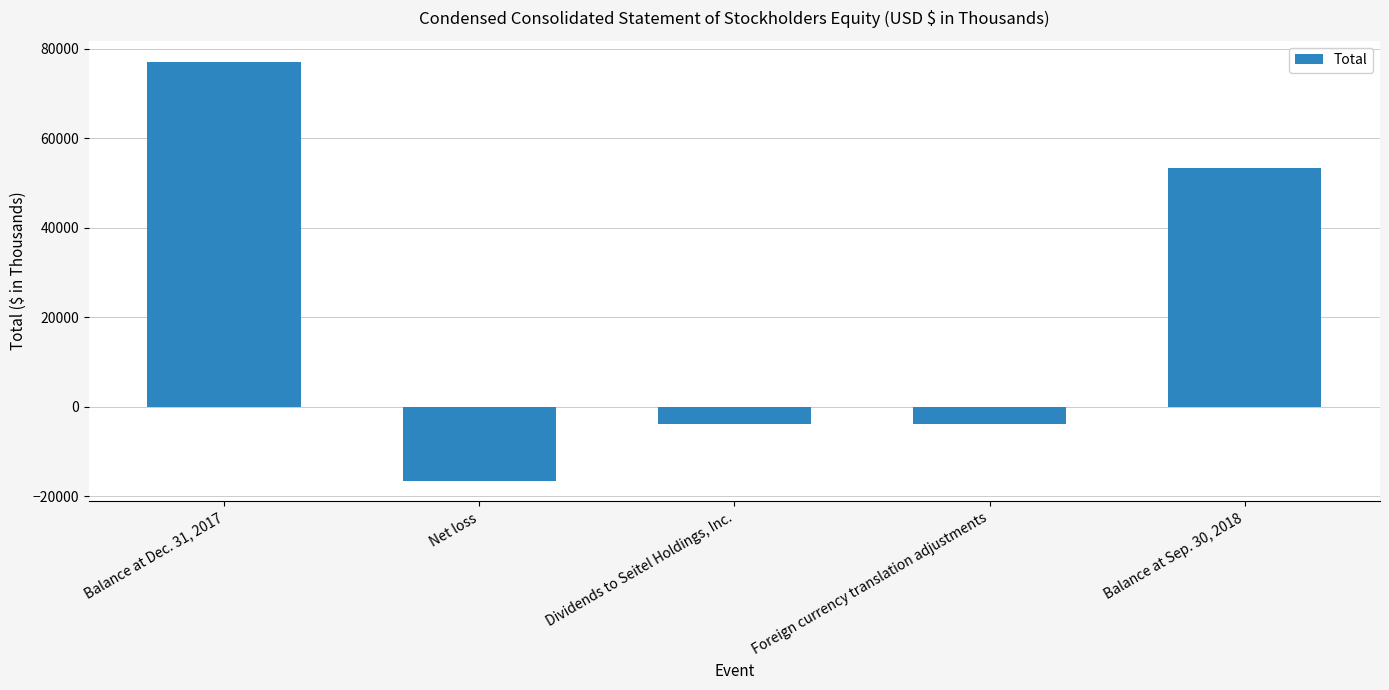

Is it true that the value at Dividends to Seitel Holdings, Inc. is -3700?

True